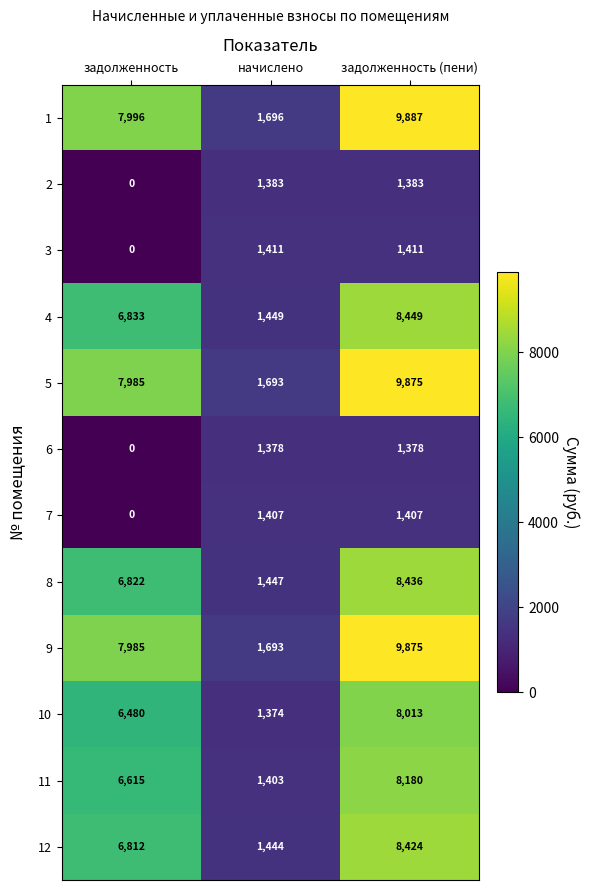

At which category does the chart reach its minimum across all series?

задолженность